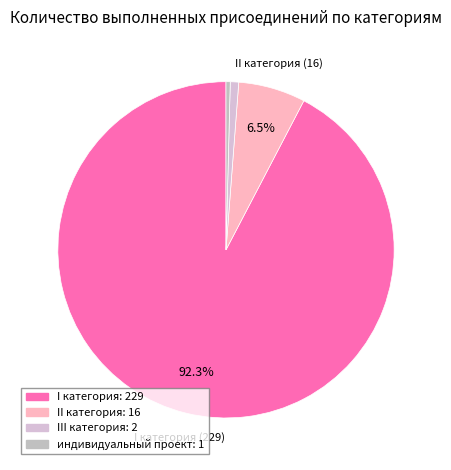

Approximately how many times larger is the value at I категория compared to индивидуальный проект?

229.0